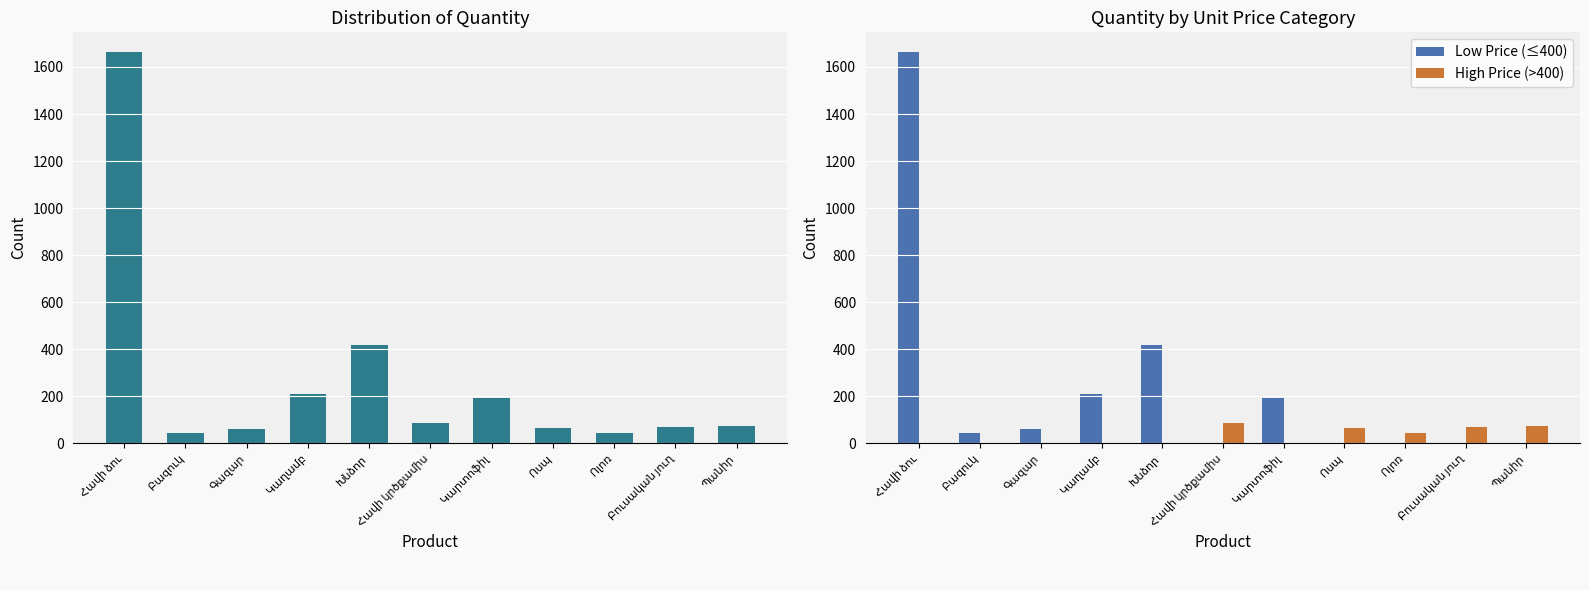

How many data points in High Price (>400) are above 0?

5